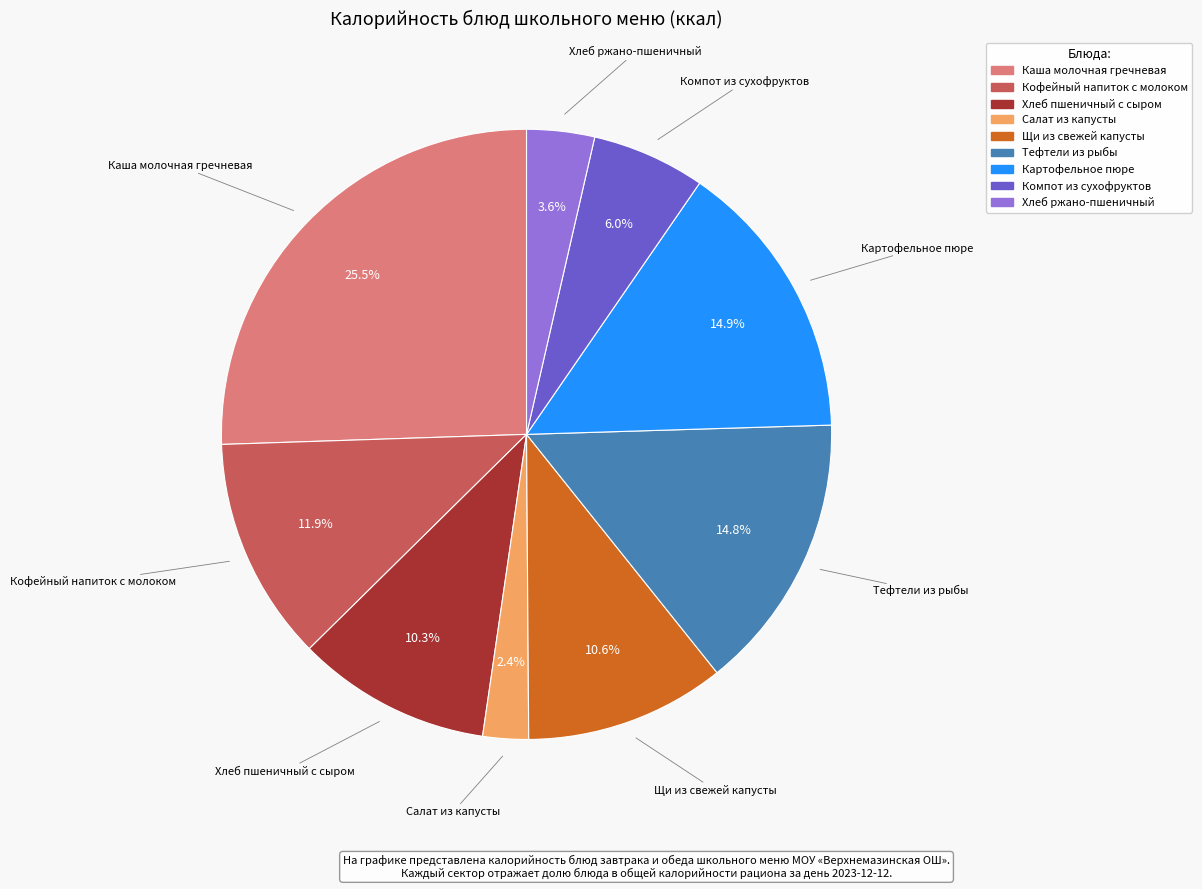

Which slice is the largest?

Каша молочная гречневая